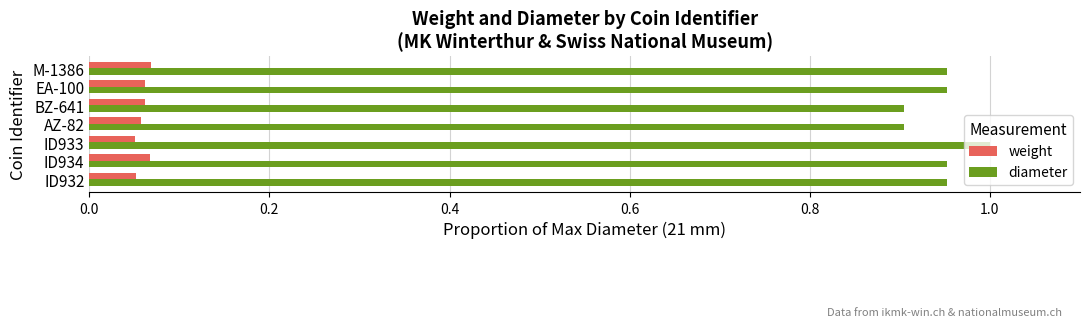

Which series has the widest spread of values?

diameter